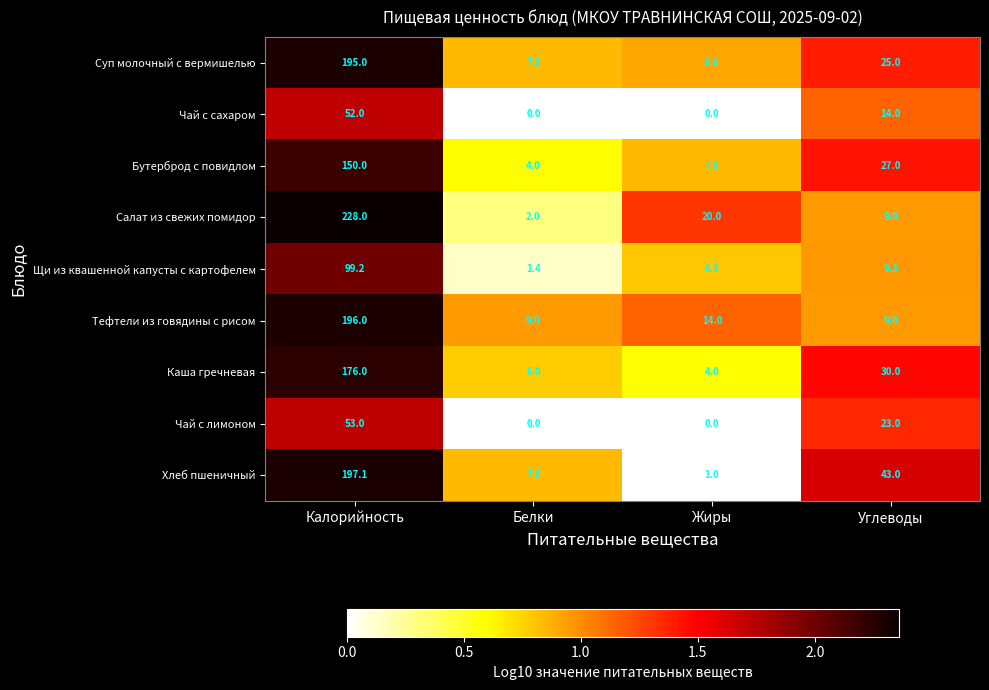

What is the greatest value displayed?

228.0